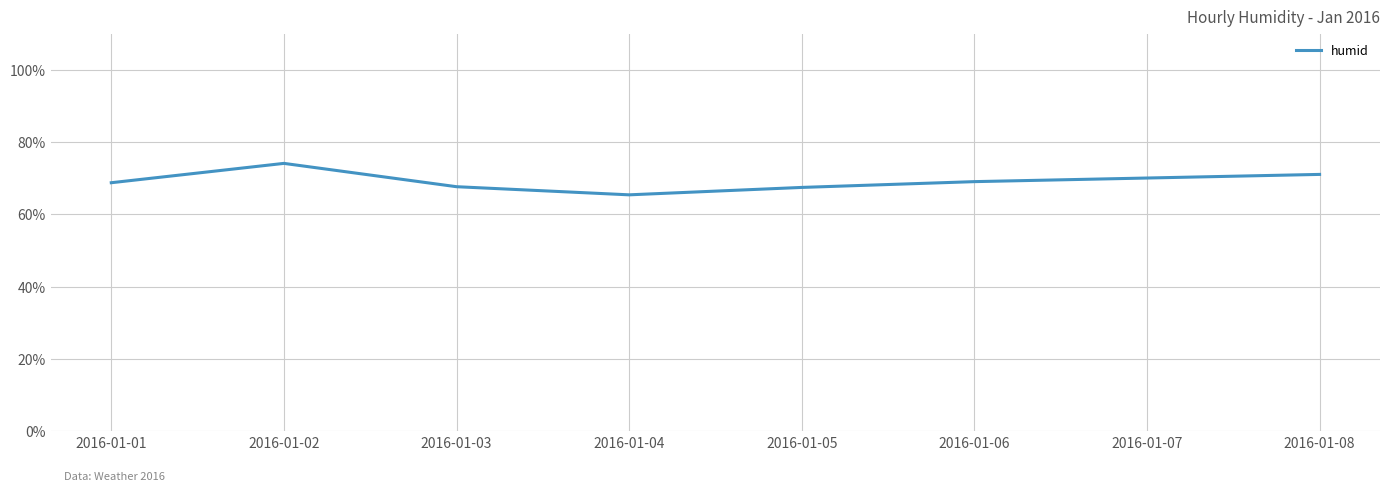

What is the minimum value shown in the chart?

65.4